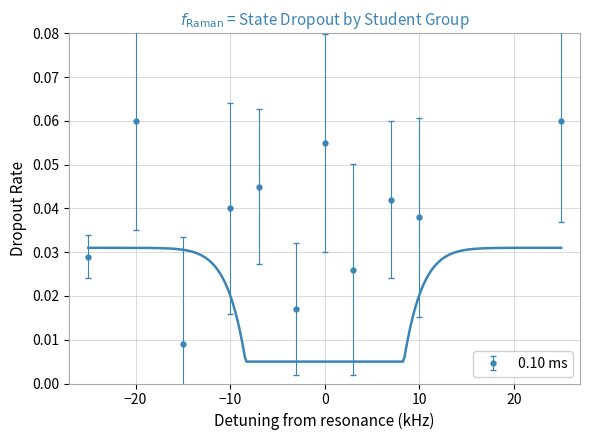

How many points are lower than both their immediate neighbors (excluding endpoints)?

4